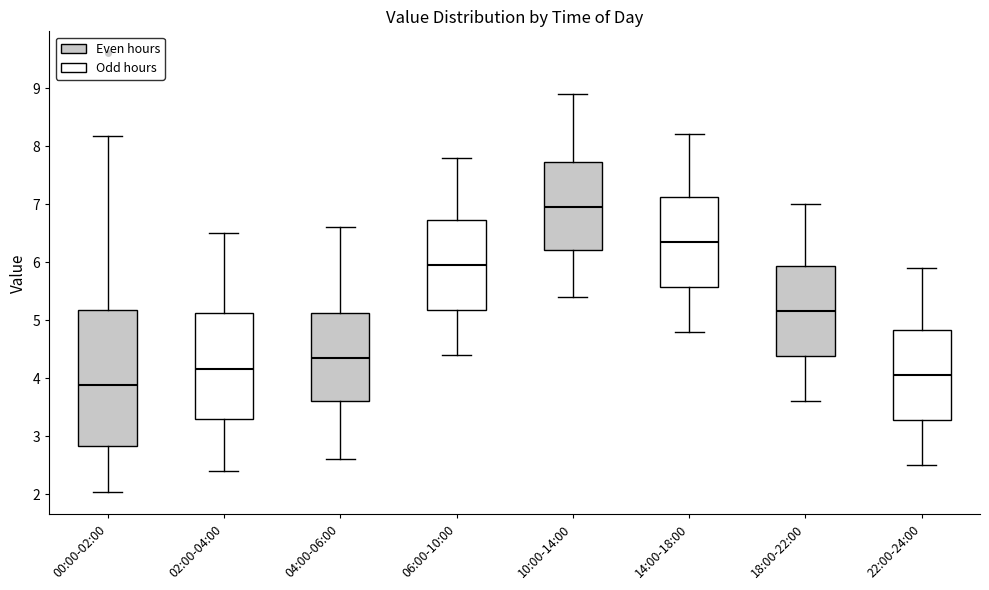

Comparing the boxes themselves (not the whiskers), which one is the tallest?

00:00-02:00